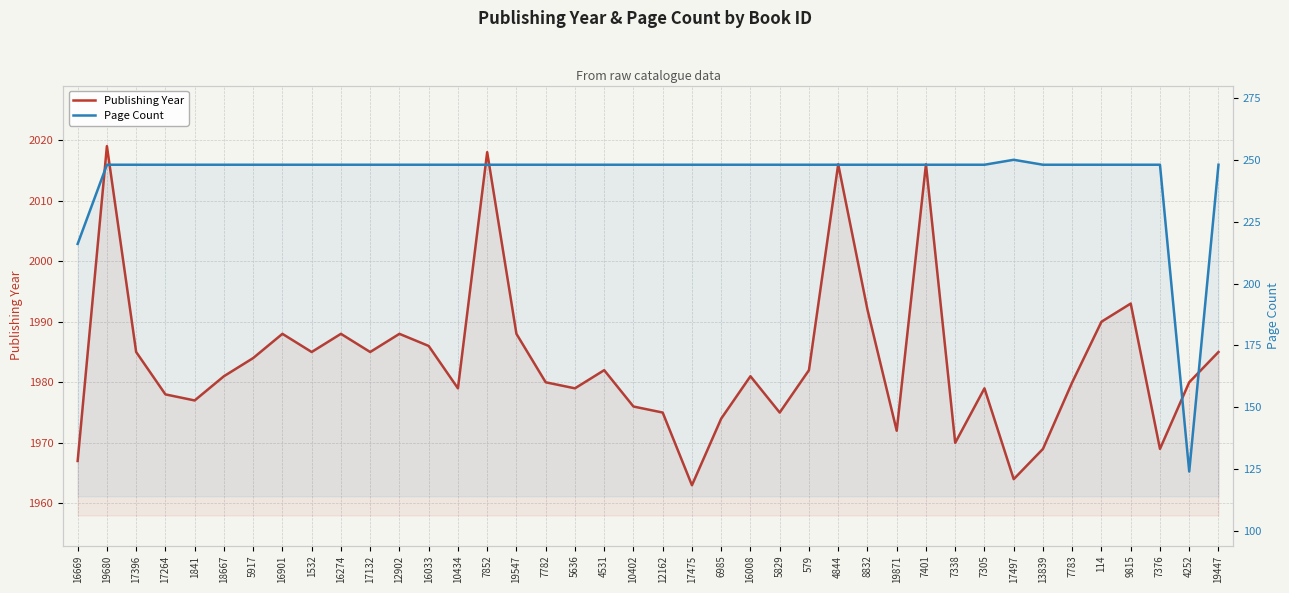

Reading left to right, extract all data points from this chart.

Publishing Year: 16669=1967	19680=2019	17396=1985	17264=1978	1841=1977	18667=1981	5917=1984	16901=1988	1532=1985	16274=1988	17132=1985	12902=1988	16033=1986	10434=1979	7852=2018	19547=1988	7782=1980	5636=1979	4531=1982	10402=1976	12162=1975	17475=1963	6985=1974	16008=1981	5829=1975	579=1982	4844=2016	8832=1992	19871=1972	7401=2016	7338=1970	7305=1979	17497=1964	13839=1969	7783=1980	114=1990	9815=1993	7376=1969	4252=1980	19447=1985
Page Count: 16669=216	19680=248	17396=248	17264=248	1841=248	18667=248	5917=248	16901=248	1532=248	16274=248	17132=248	12902=248	16033=248	10434=248	7852=248	19547=248	7782=248	5636=248	4531=248	10402=248	12162=248	17475=248	6985=248	16008=248	5829=248	579=248	4844=248	8832=248	19871=248	7401=248	7338=248	7305=248	17497=250	13839=248	7783=248	114=248	9815=248	7376=248	4252=124	19447=248